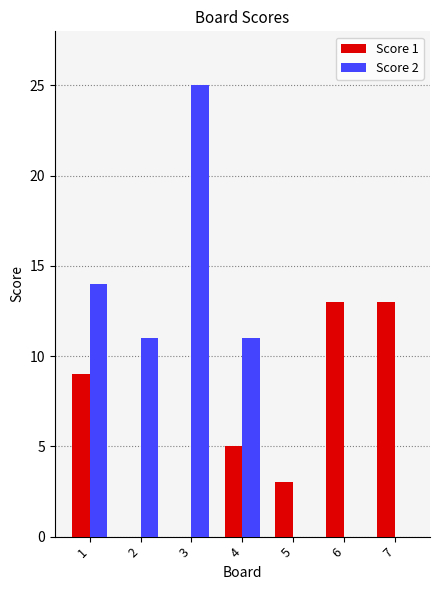

Reading left to right, transcribe all the data shown in this chart.

Score 1: 1=9	2=0	3=0	4=5	5=3	6=13	7=13
Score 2: 1=14	2=11	3=25	4=11	5=0	6=0	7=0